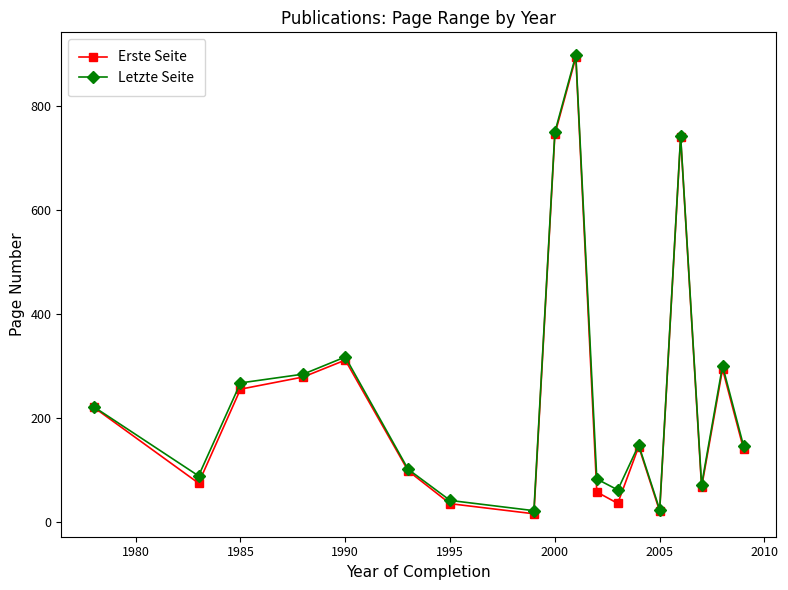

What is the maximum value shown in the chart?

898.0